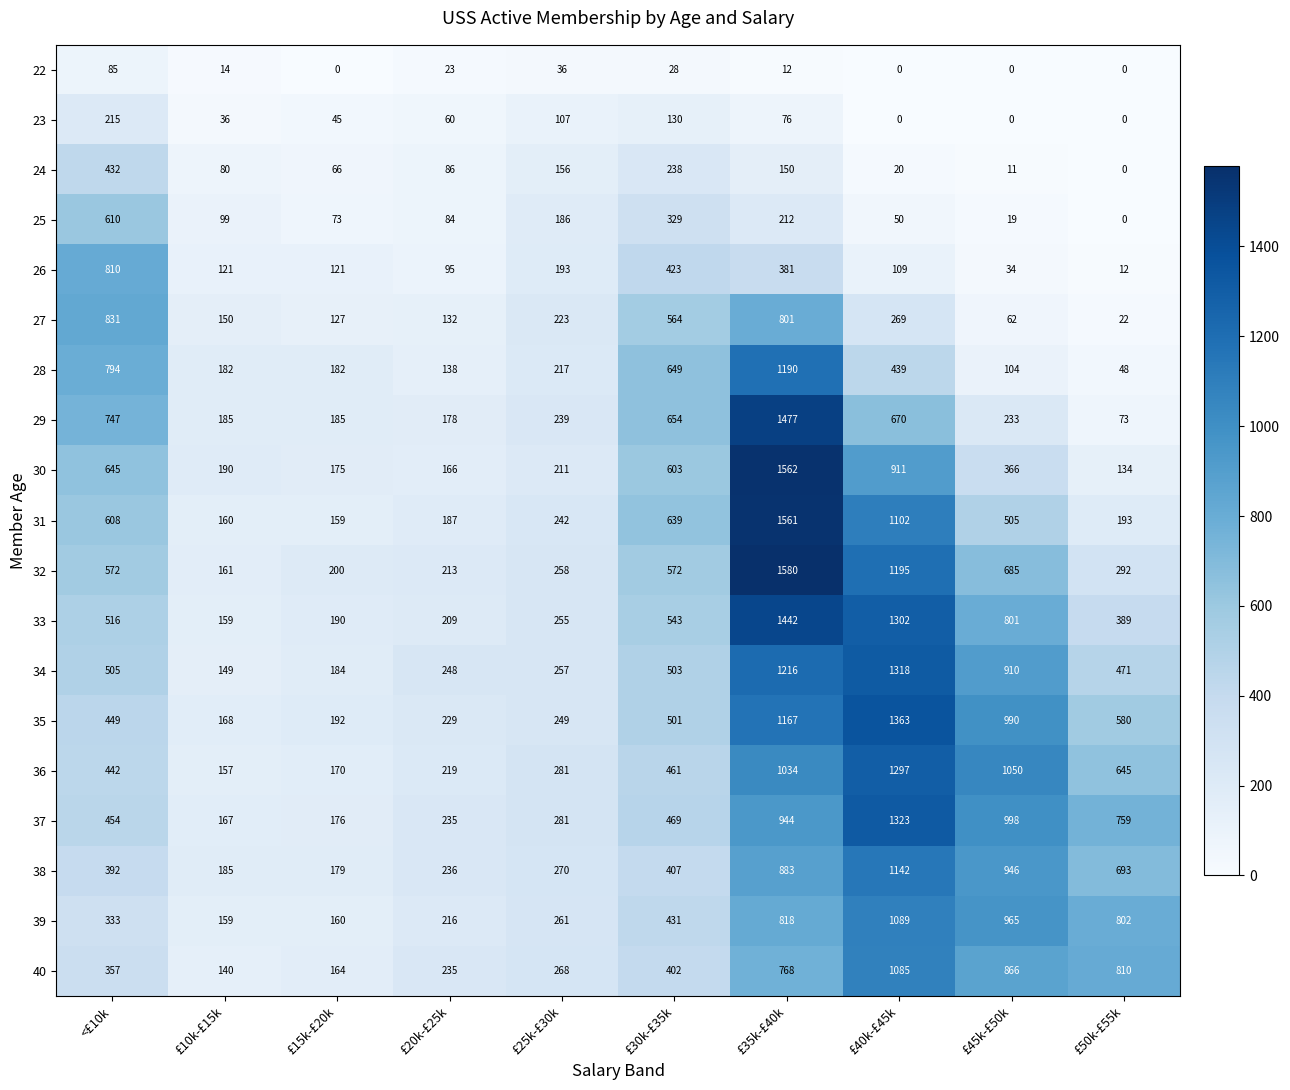

What is the sum of all 28 values?

3943